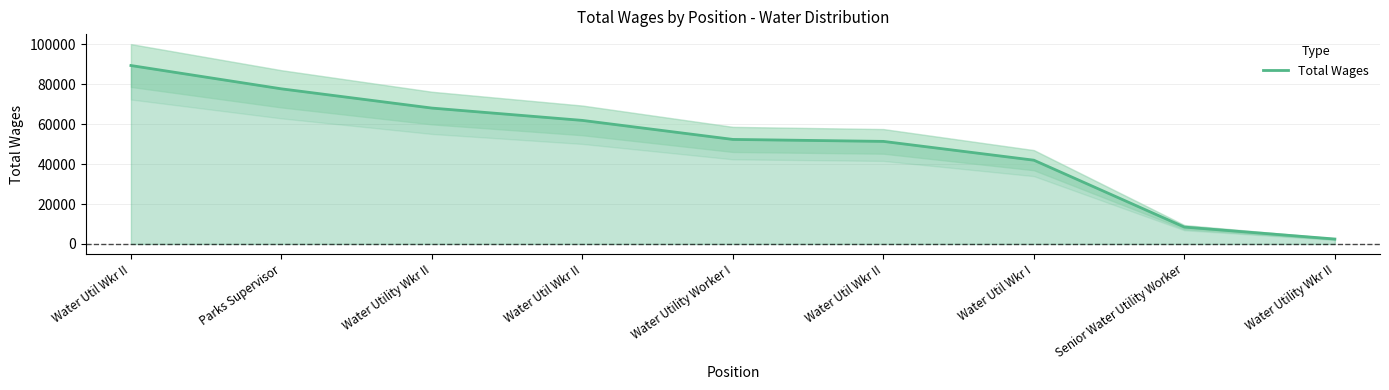

What is the difference between the values at Parks Supervisor and Water Utility Wkr II?

75161